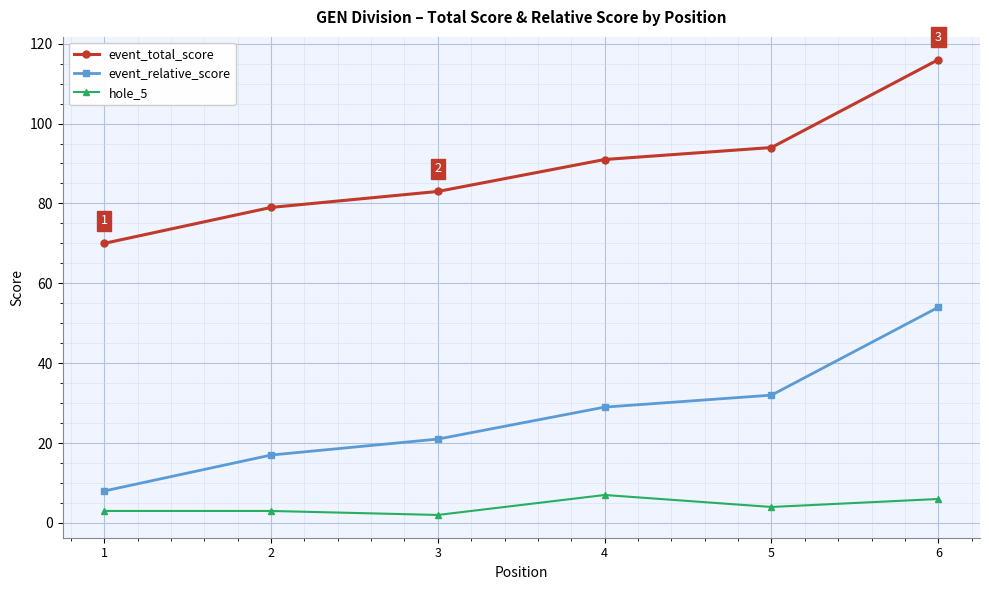

Reading left to right, list all the values displayed in this chart.

event_total_score: 1=70	2=79	3=83	4=91	5=94	6=116
event_relative_score: 1=8	2=17	3=21	4=29	5=32	6=54
hole_5: 1=3	2=3	3=2	4=7	5=4	6=6